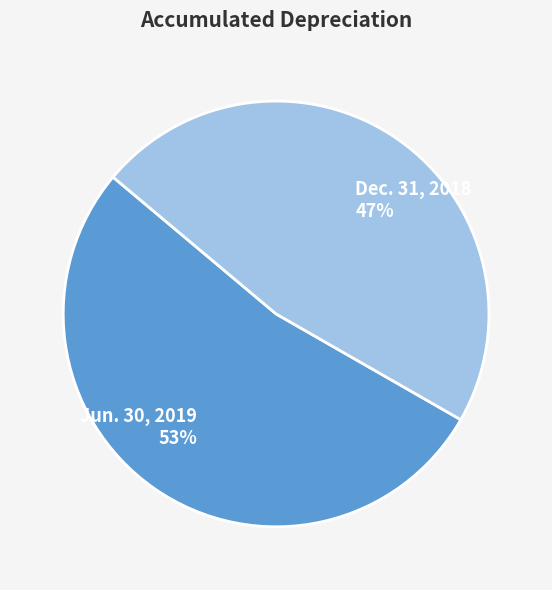

Count the number of slices in the pie.

2